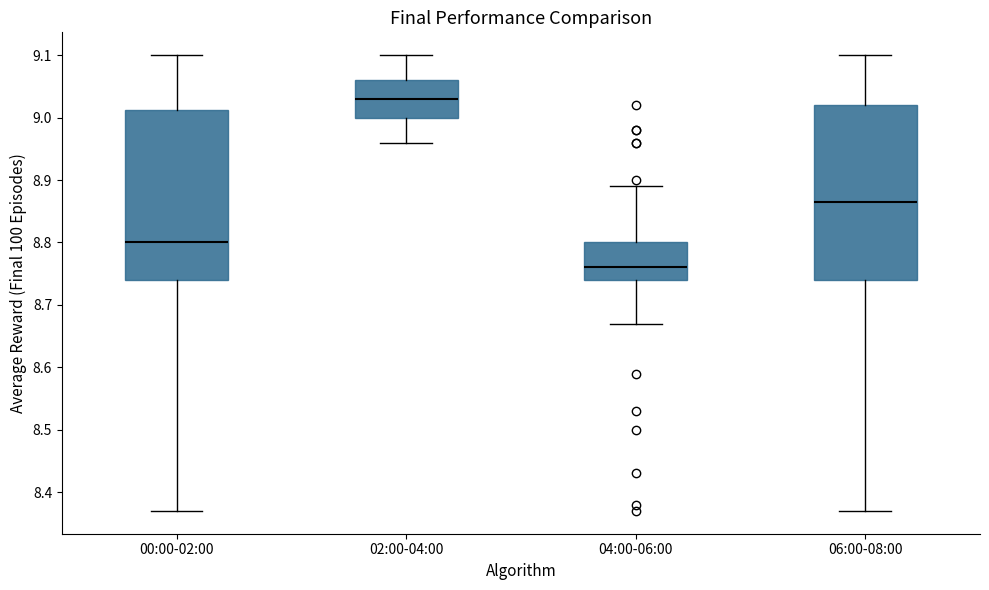

Reading left to right, read every box against the y-axis: the position of its median line, the range the box covers, and the ends of its whiskers. The values are not printed on the chart, so give them approximately, as read against the axis.

00:00-02:00: median 8.80, box 8.74 to 9.01, whiskers 8.37 to 9.10
02:00-04:00: median 9.03, box 9.00 to 9.06, whiskers 8.96 to 9.10
04:00-06:00: median 8.76, box 8.74 to 8.80, whiskers 8.67 to 8.89
06:00-08:00: median 8.87, box 8.74 to 9.02, whiskers 8.37 to 9.10